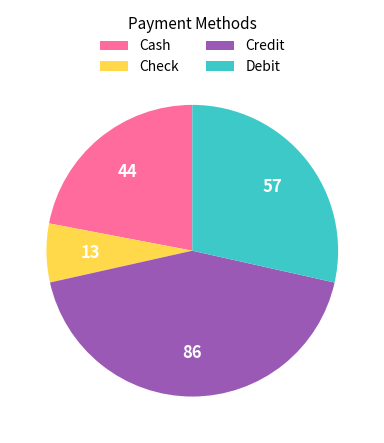

Combined, do Check and Credit account for over 50%?

No